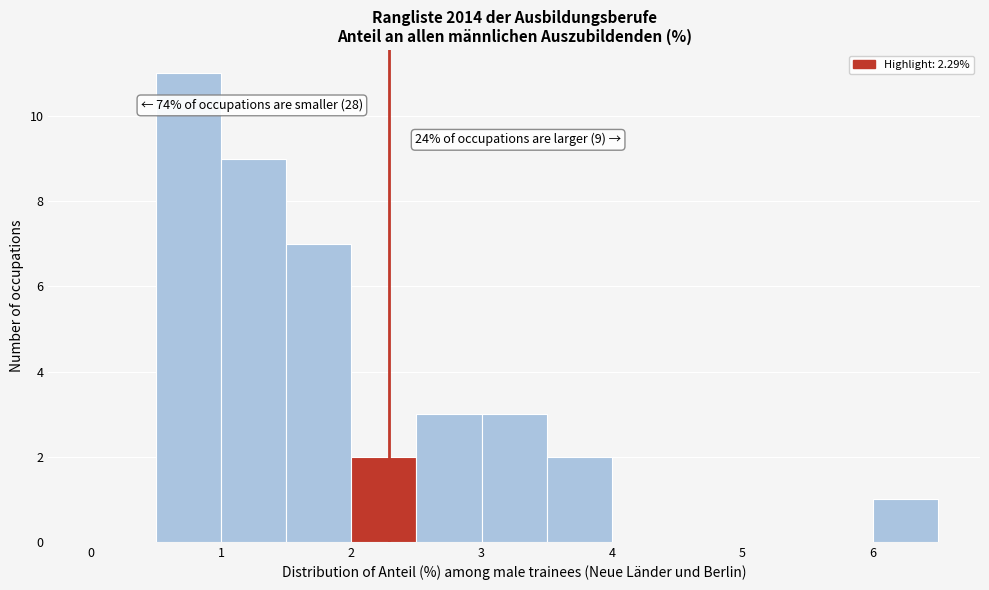

Which range on the x-axis has the tallest bar?

0.5 to 1.0